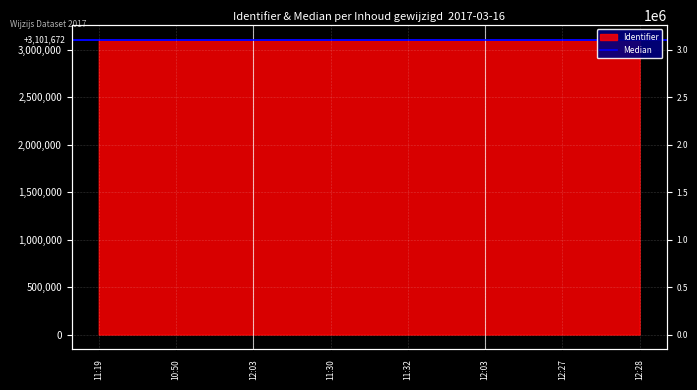

What value does the data have at 12:03, to the nearest 5?

3101625